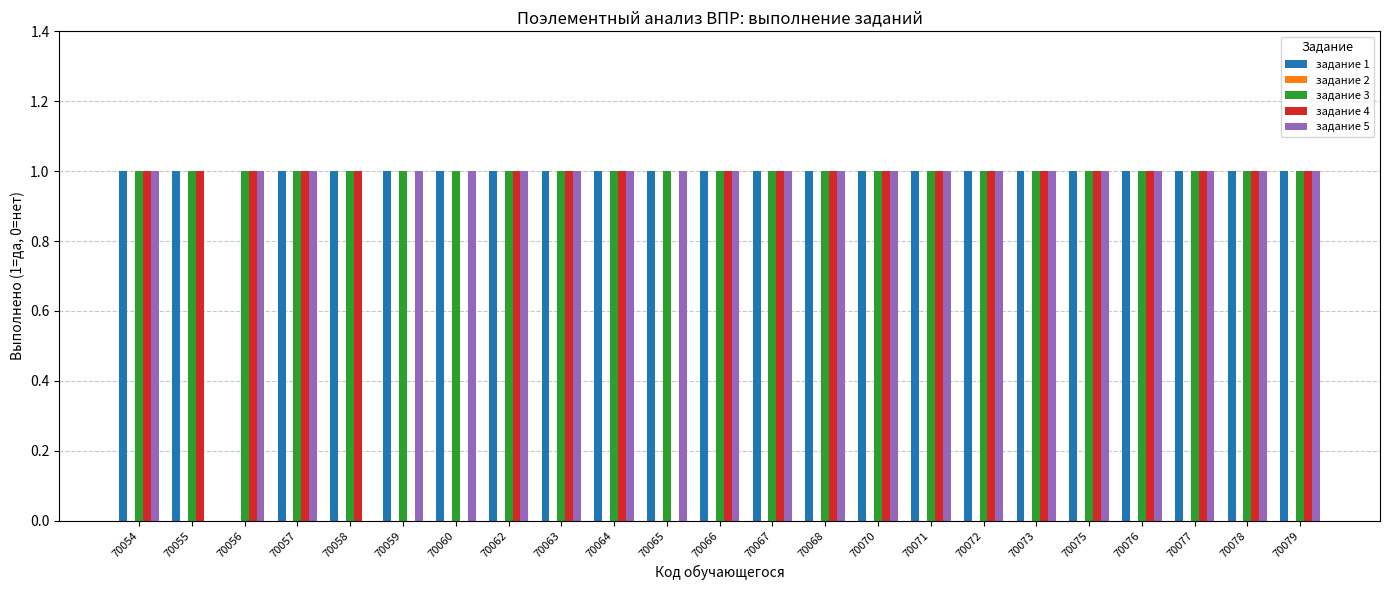

What is the sum of all задание 3 values?

23